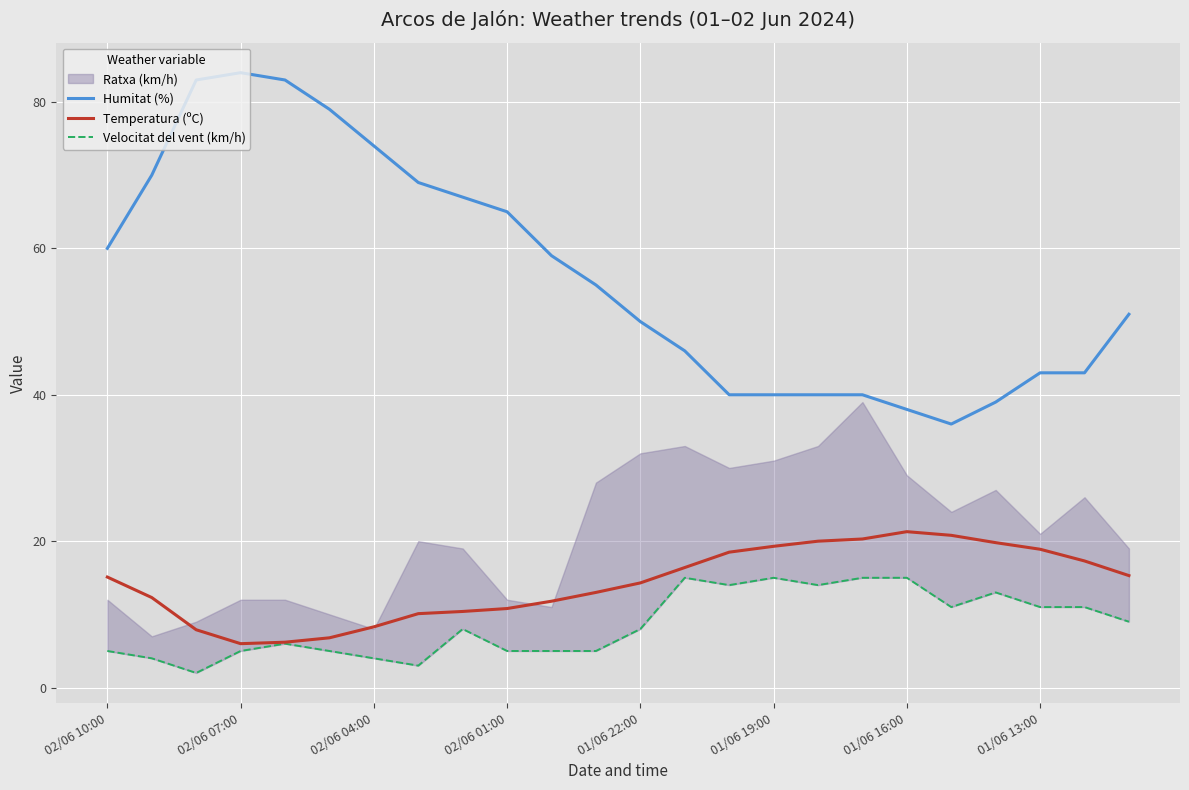

What is the sum of the Humitat (%) values at 02/06 07:00 and 01/06 22:00?

134.0